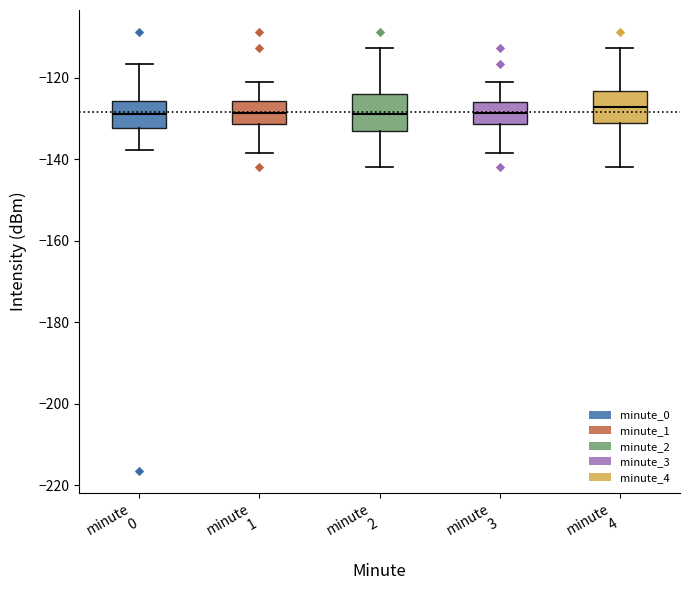

Reading left to right, read every box against the y-axis: the position of its median line, the range the box covers, and the ends of its whiskers. The values are not printed on the chart, so give them approximately, as read against the axis.

minute 0: median -128, box -132 to -126, whiskers -138 to -116
minute 1: median -128, box -132 to -126, whiskers -138 to -122
minute 2: median -128, box -134 to -124, whiskers -142 to -112
minute 3: median -128, box -132 to -126, whiskers -138 to -122
minute 4: median -128, box -132 to -124, whiskers -142 to -112